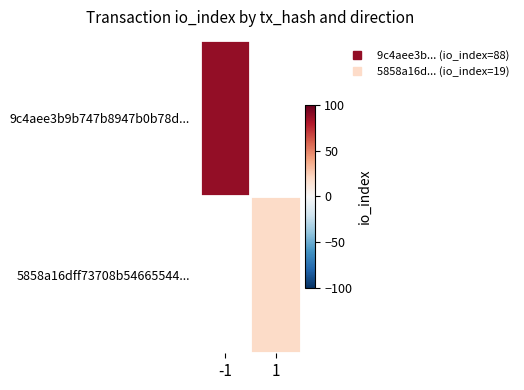

Rank the series by their average value, from highest to lowest.

9c4aee3b9b747b8947b0b78d..., 5858a16dff73708b54665544...